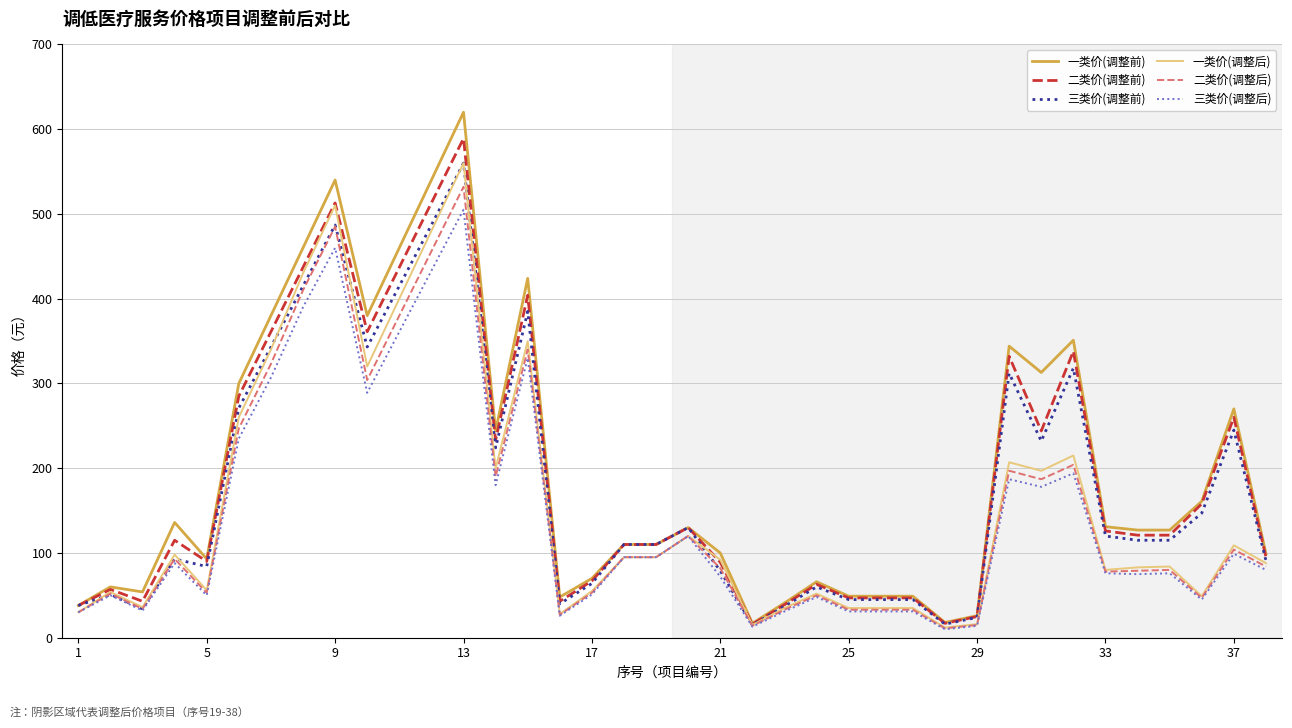

Which series has the largest range (max minus min)?

一类价(调整前)